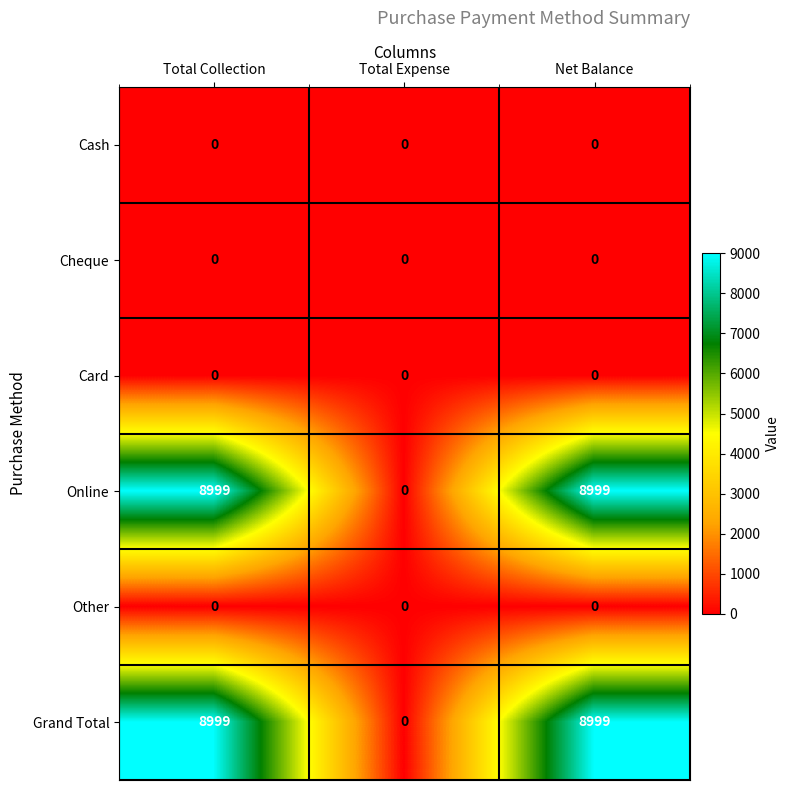

Reading right to left, list all the values displayed in this chart.

Cash: Net Balance=0	Total Expense=0	Total Collection=0
Cheque: Net Balance=0	Total Expense=0	Total Collection=0
Card: Net Balance=0	Total Expense=0	Total Collection=0
Online: Net Balance=8999	Total Expense=0	Total Collection=8999
Other: Net Balance=0	Total Expense=0	Total Collection=0
Grand Total: Net Balance=8999	Total Expense=0	Total Collection=8999